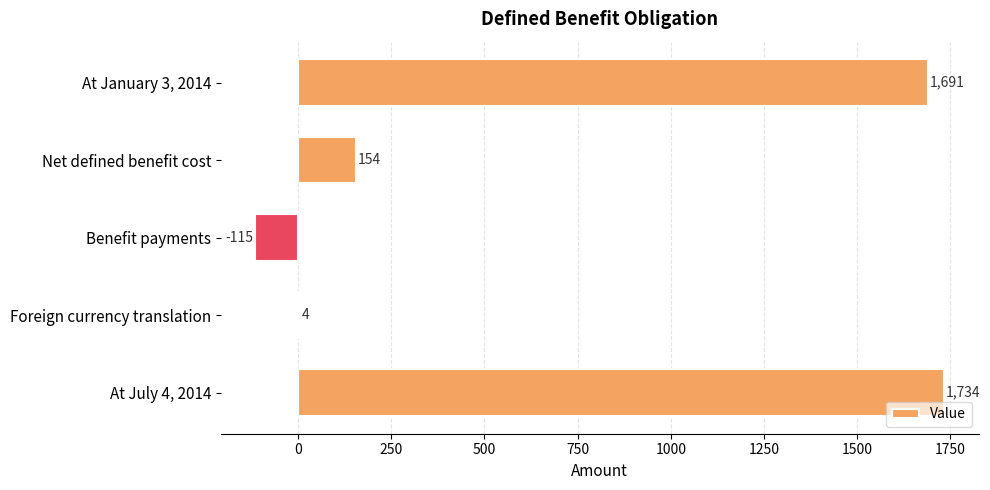

Is it true that the value at Foreign currency translation is 4?

True